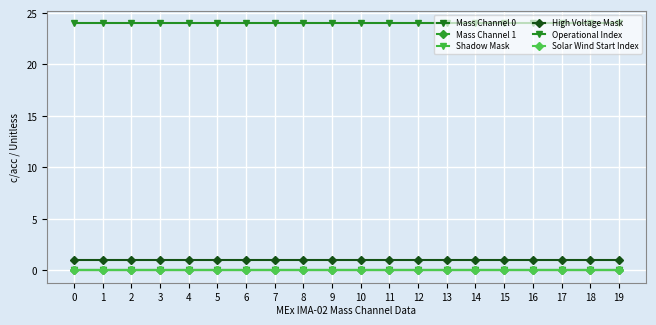

Does the chart have visible grid lines?

Yes